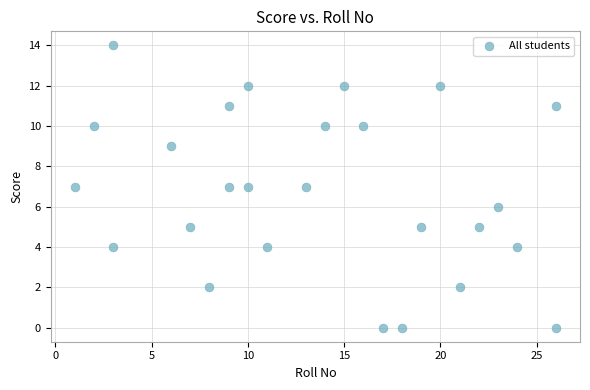

What is the range of X values (max minus min)?

25